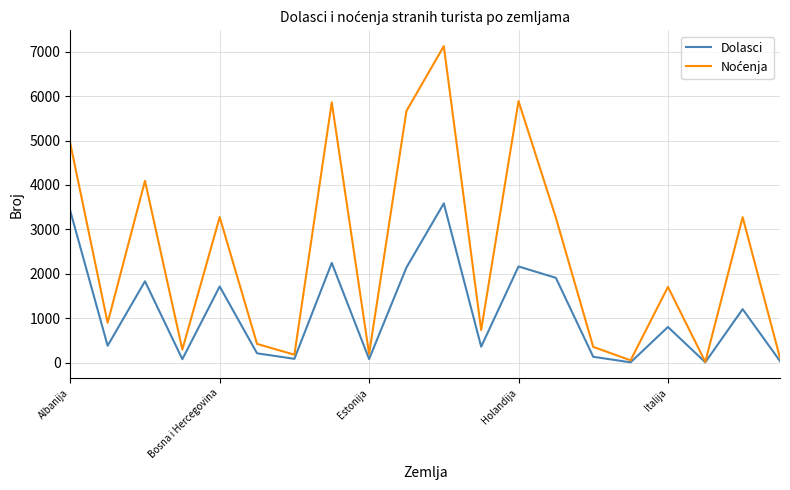

Does the chart have visible grid lines?

Yes